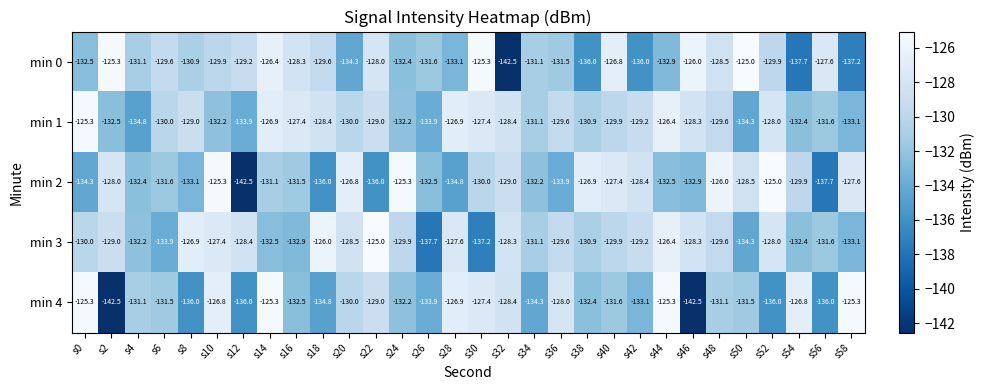

True or false: min 1 has a value of -170.5 at s34.

False